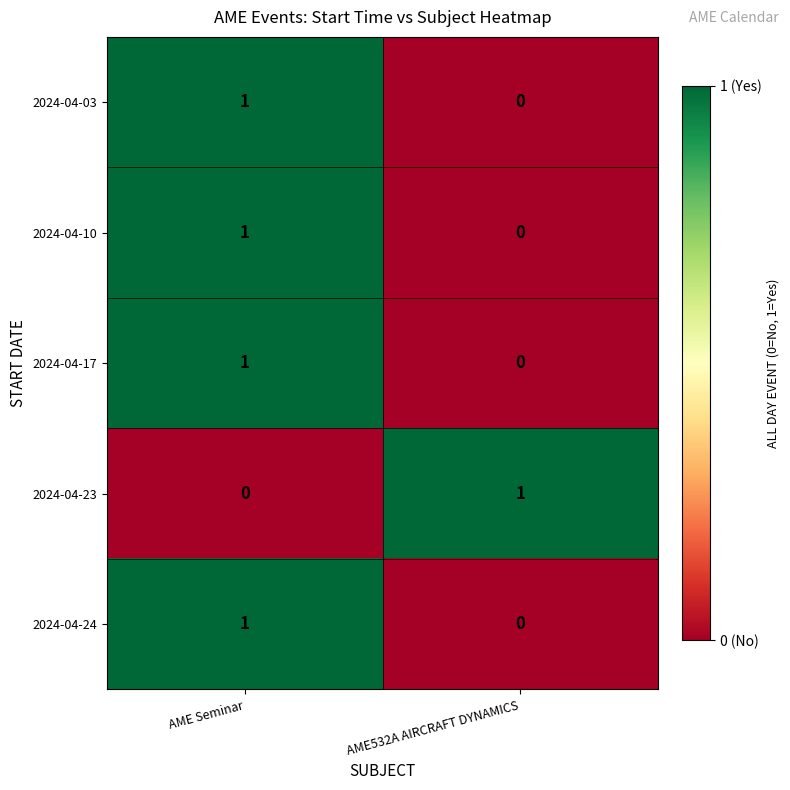

True or false: 2024-04-03 has a value of 1 at AME Seminar.

True